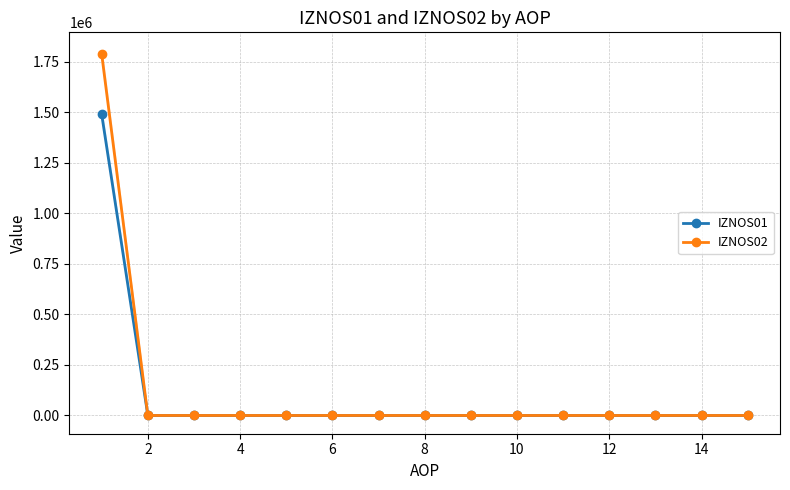

How many lines are shown in the chart?

2